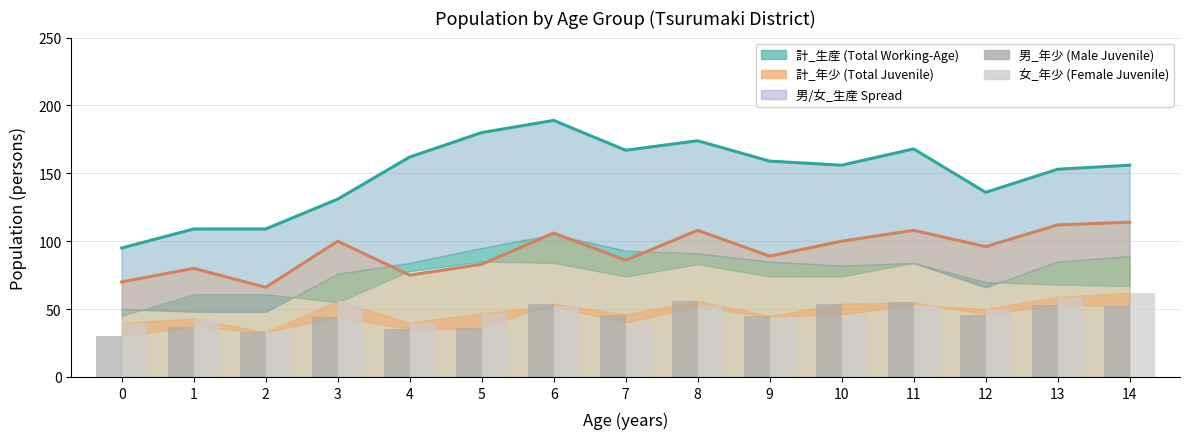

What is the difference between the maximum and second lowest values in the 女_年少 (Female Juvenile) series?

22